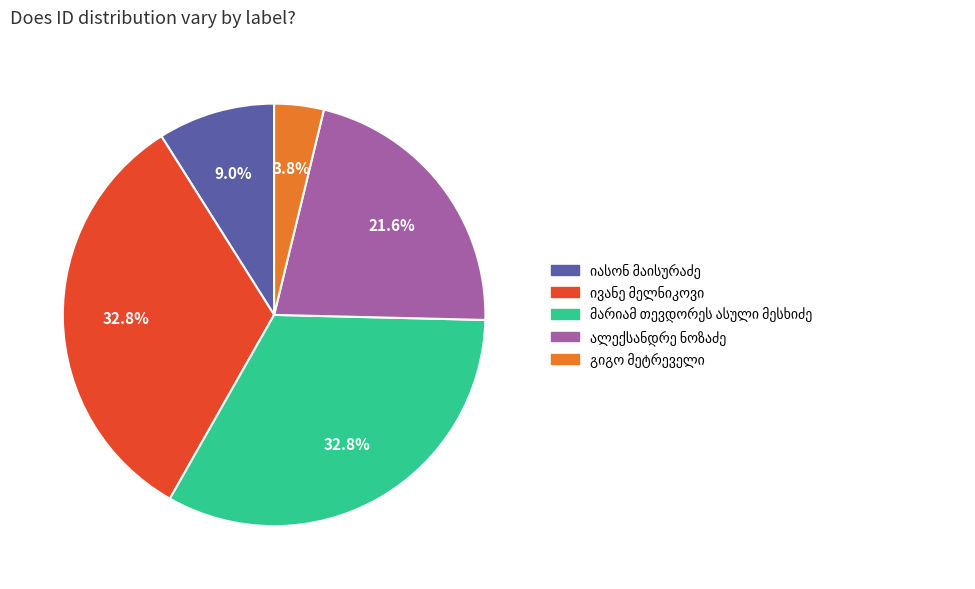

Is there any slice that represents more than half of the pie?

No